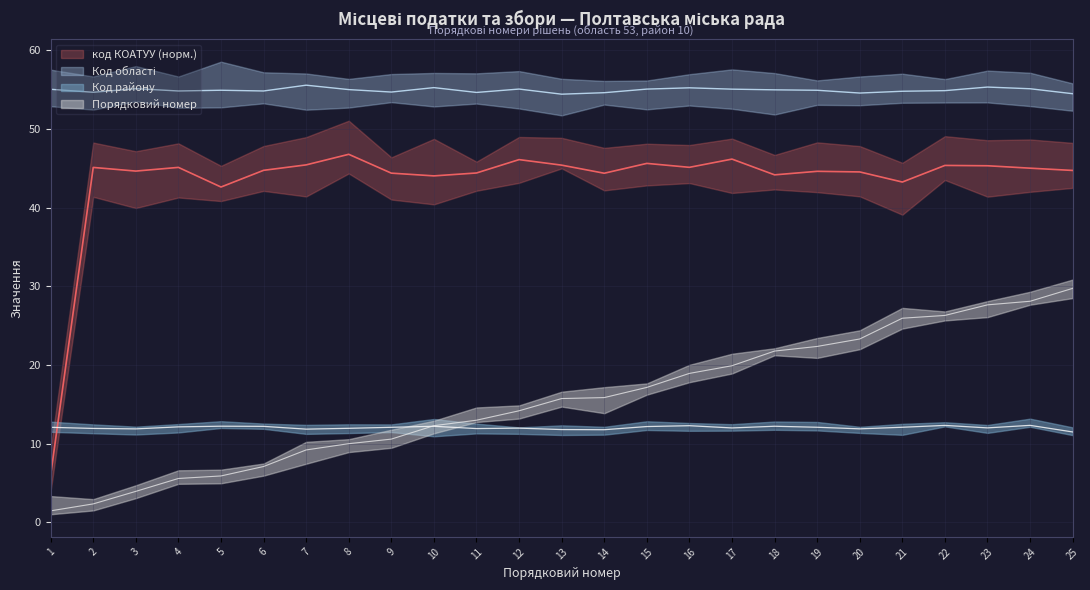

Where is код КОАТУУ nearest to the value 26?

5